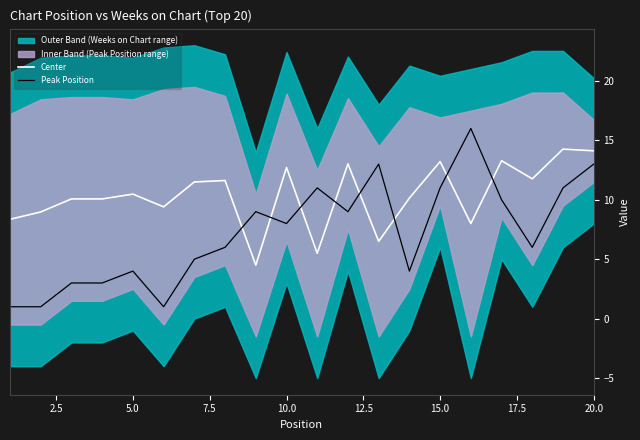

How many times do Center and Peak Position cross each other?

8